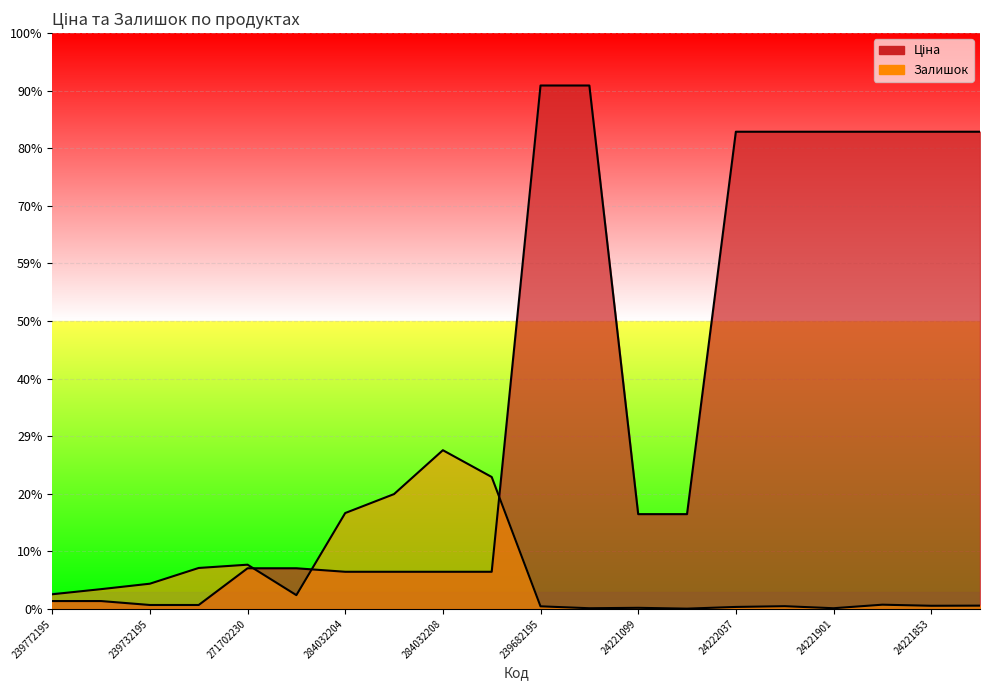

Rank the categories by Ціна value from highest to lowest.

239682195, 239682179, 24222037, 24222031, 24221901, 24221856, 24221853, 24221830, 24221099, 24221043, 271702230, 271702229, 284032204, 284032203, 284032208, 284032207, 239772195, 239772179, 239732195, 239732179